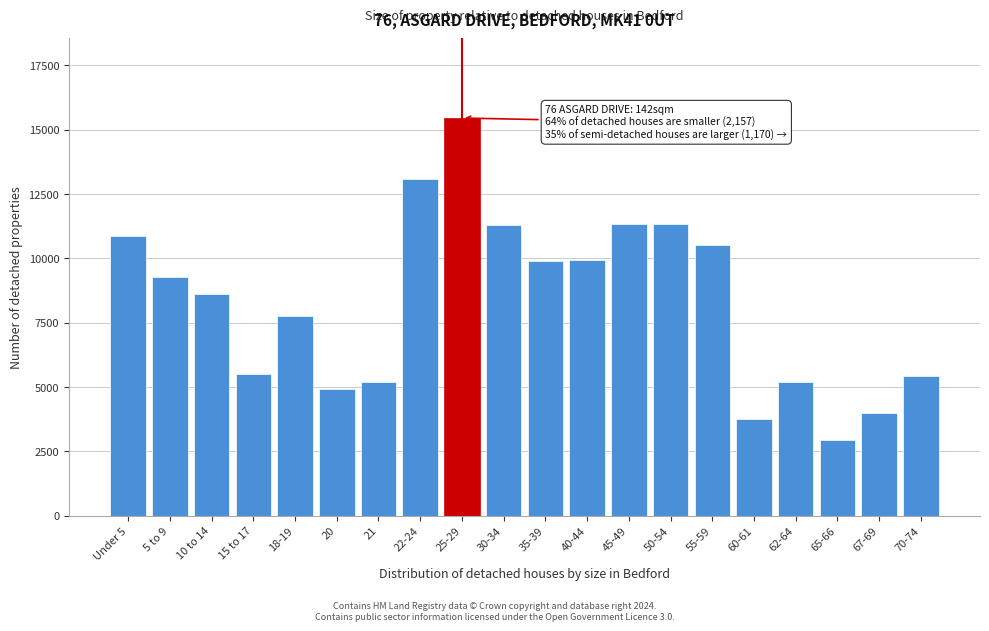

What is the value of the 17th bar from the left?

5212